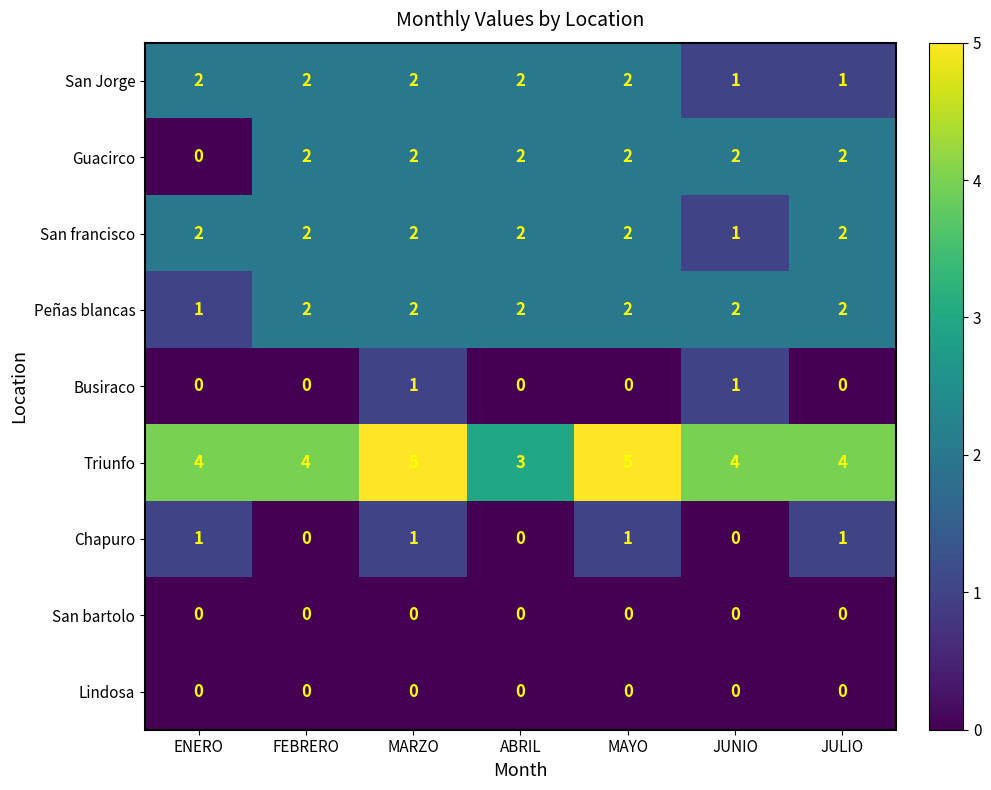

How many Triunfo values are between 4 and 5?

6